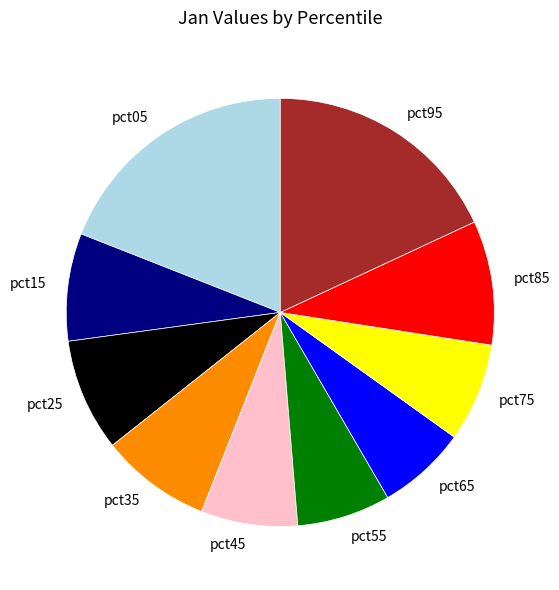

Which category has the biggest portion of the pie?

pct05